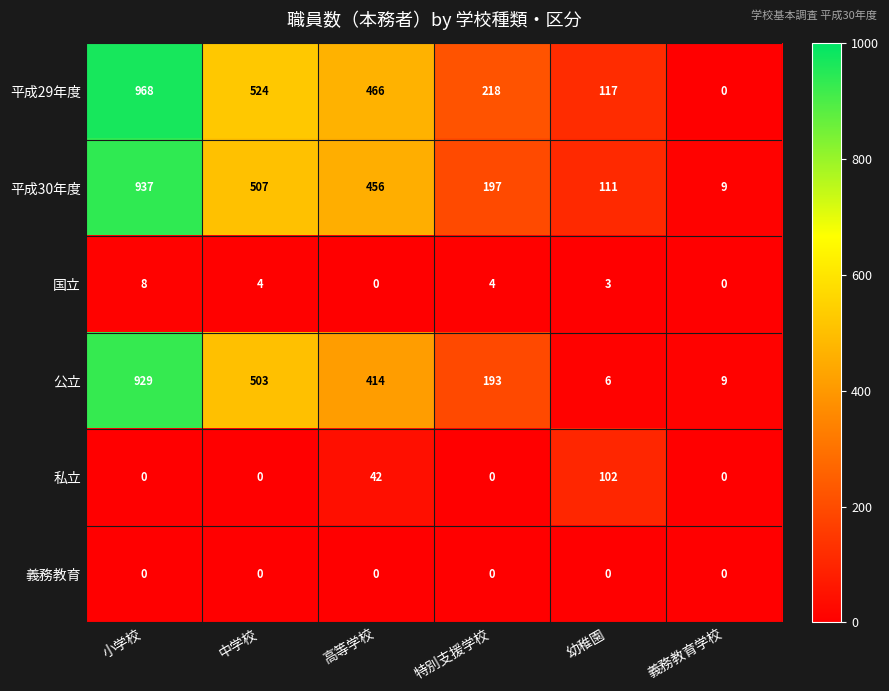

At which label does 公立 reach its peak?

小学校